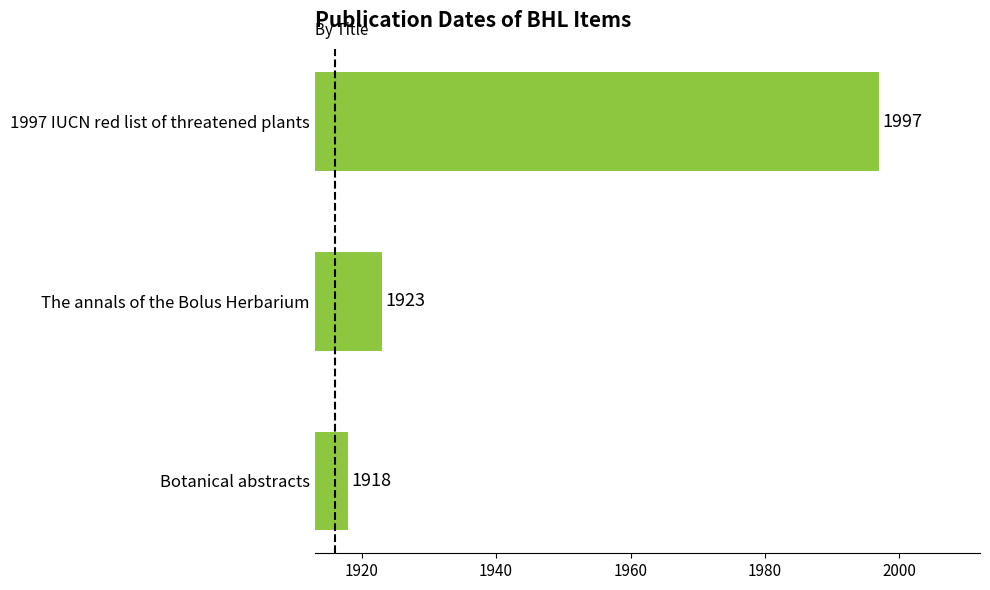

How many data points are less than 1923?

1